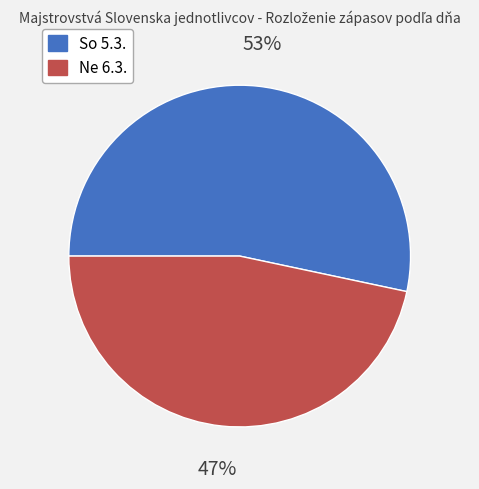

What is the largest slice in the pie chart?

So 5.3.